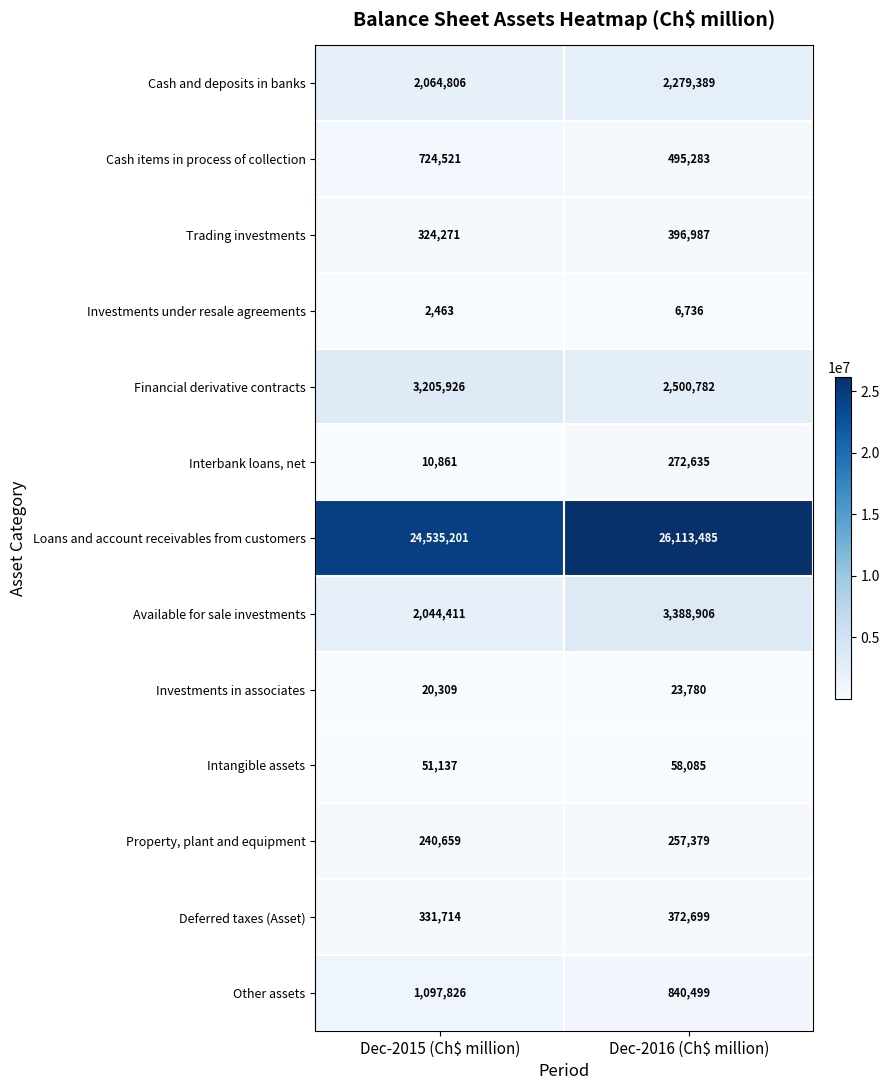

What is the greatest value displayed?

26113485